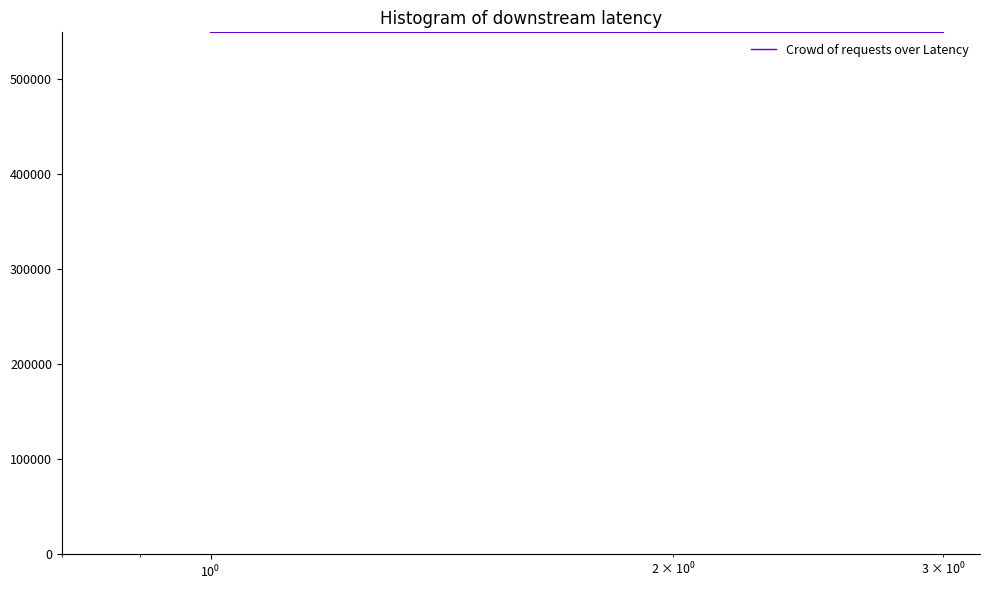

How many categories are shown in the chart?

3